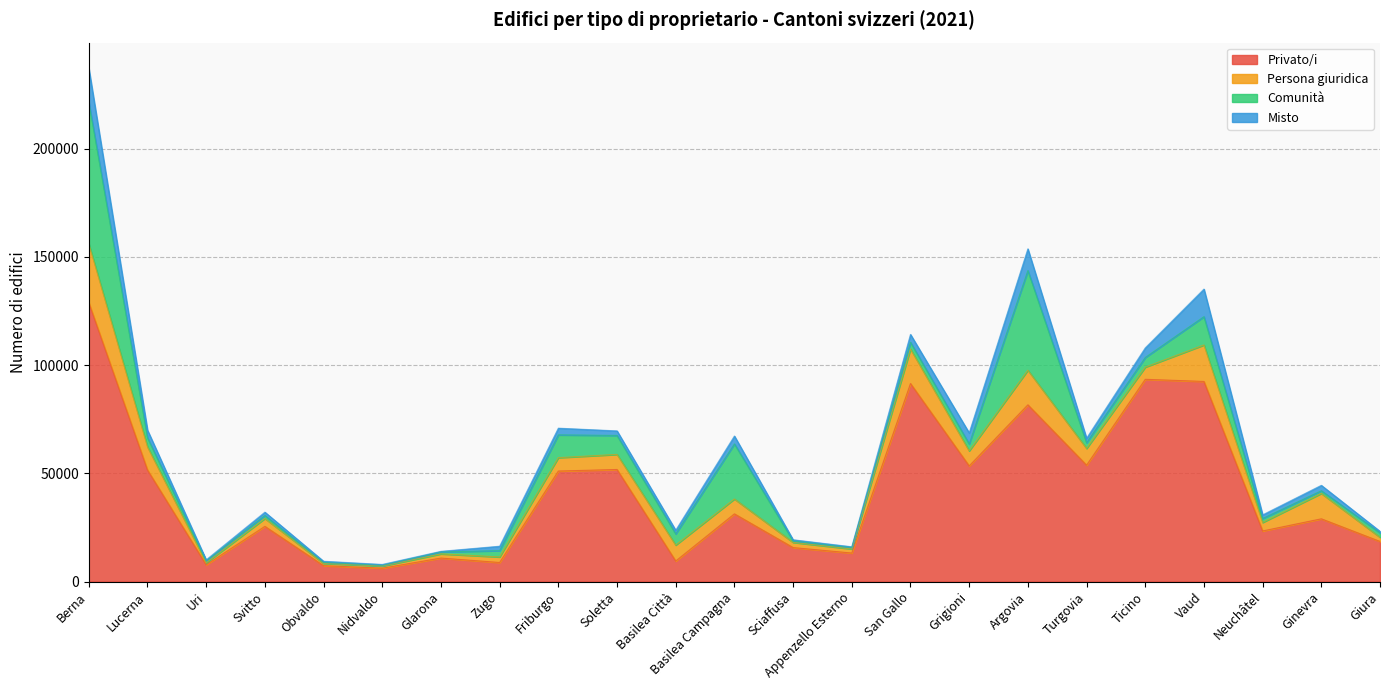

At which label is Privato/i closest to 67485?

Turgovia